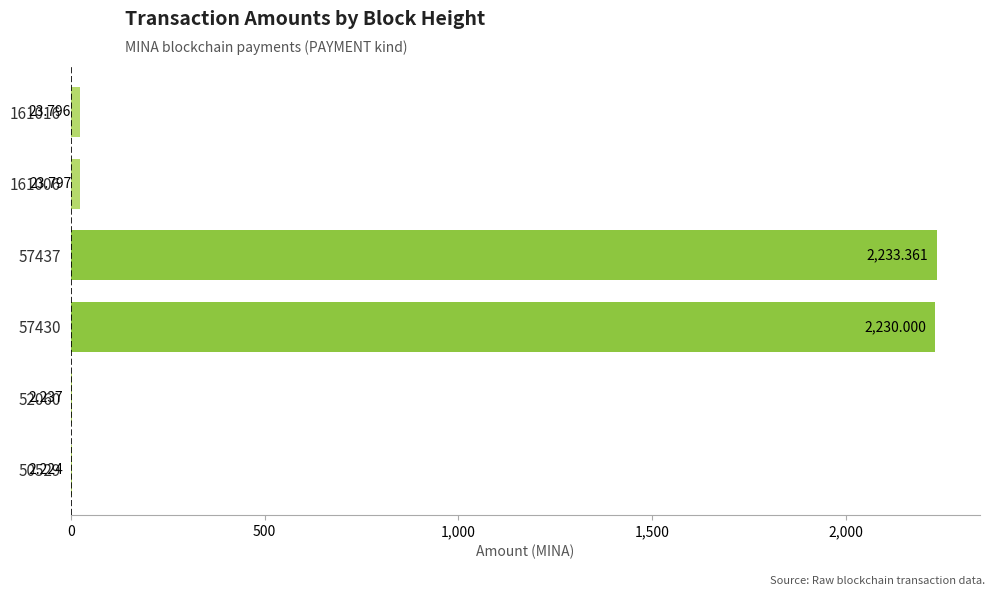

What is the sum of all values?

4515.4